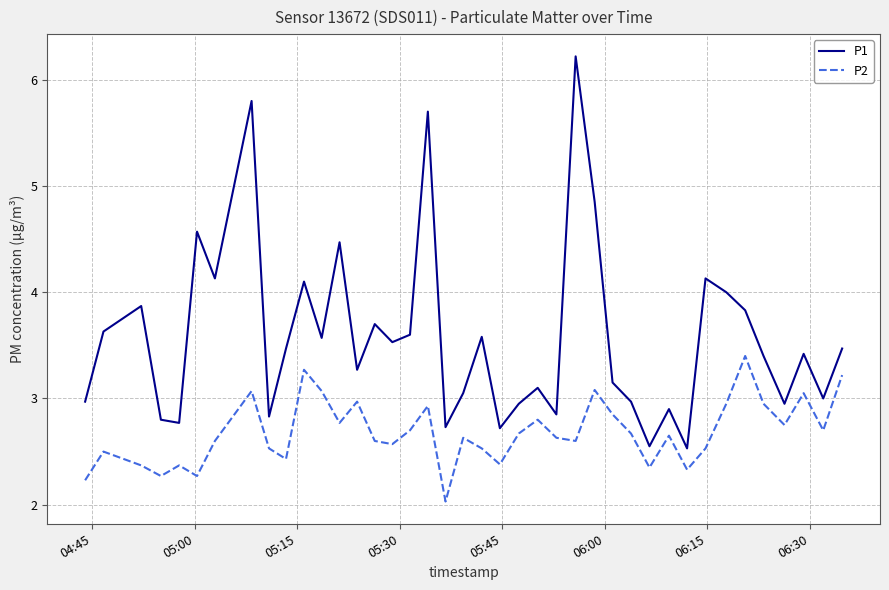

Count the number of categories in the chart.

40